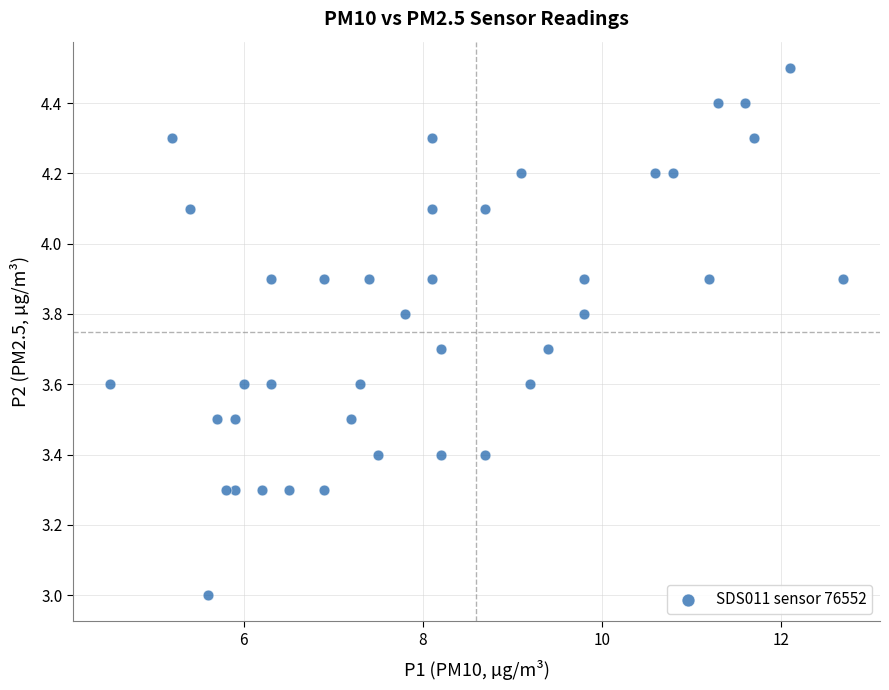

What is the range of X values (max minus min)?

8.2